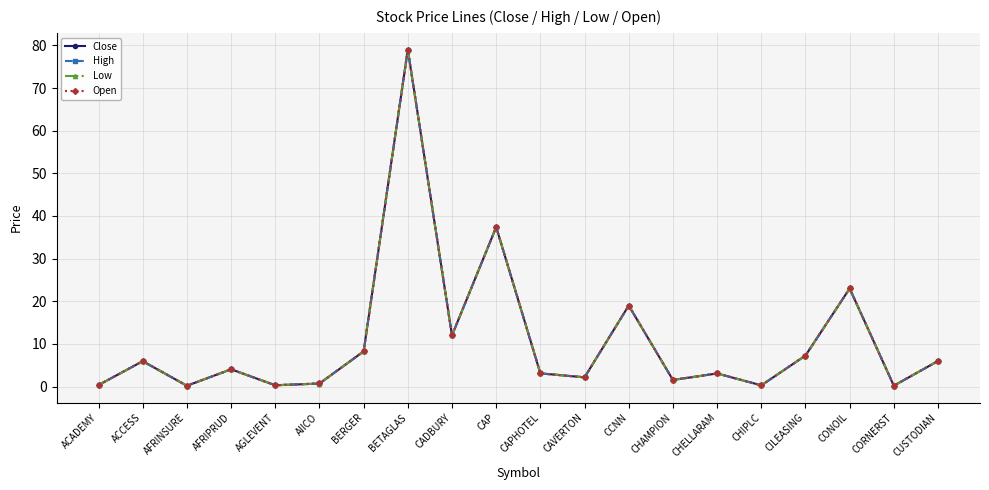

Which category has the highest value in the Close series?

BETAGLAS